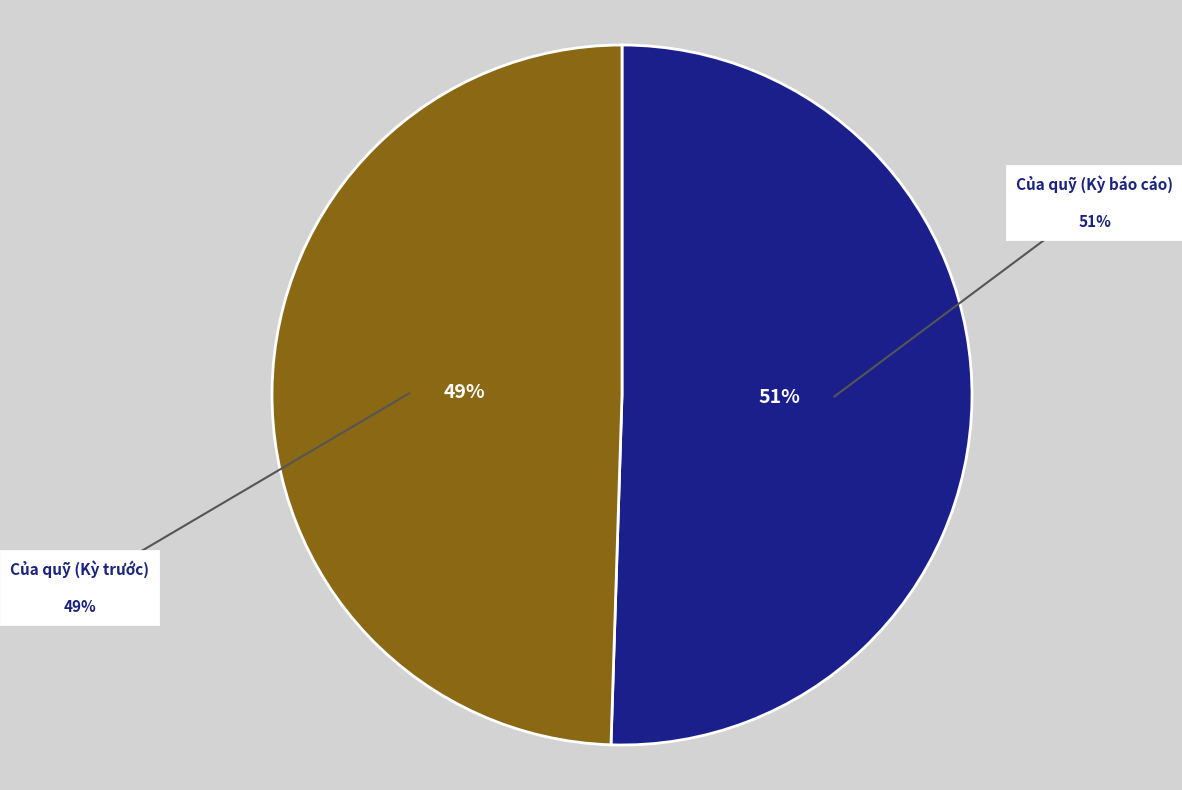

Does any single category account for the majority?

Yes